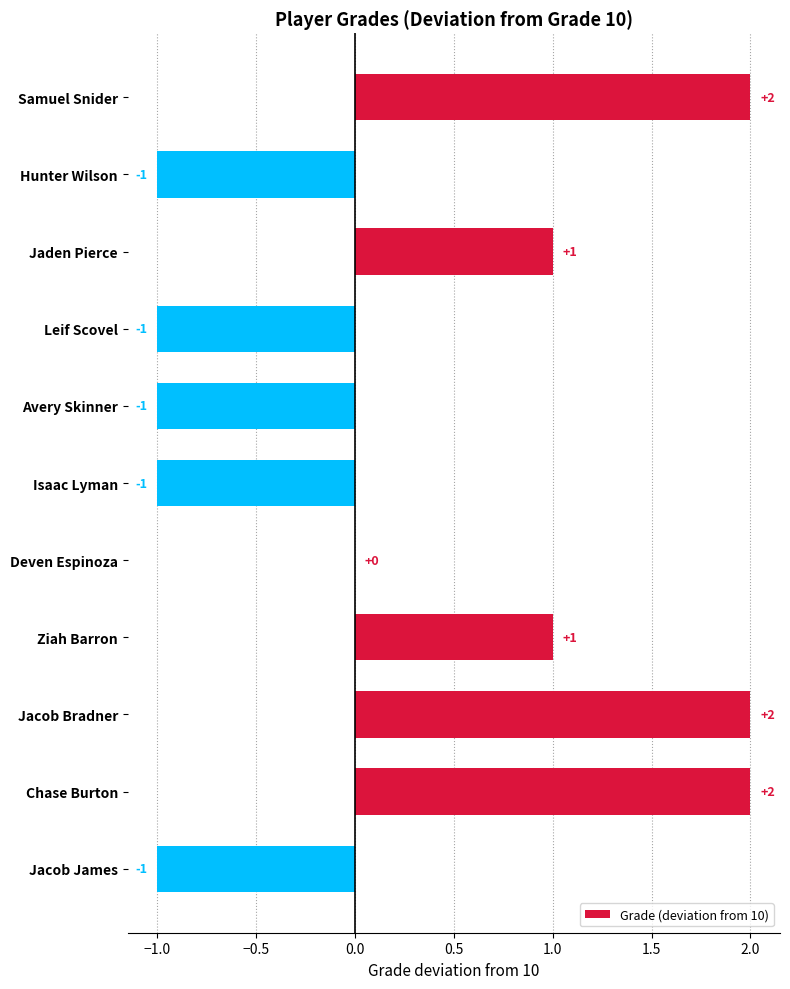

The chart shows a value of -2 at Avery Skinner. True or false?

False